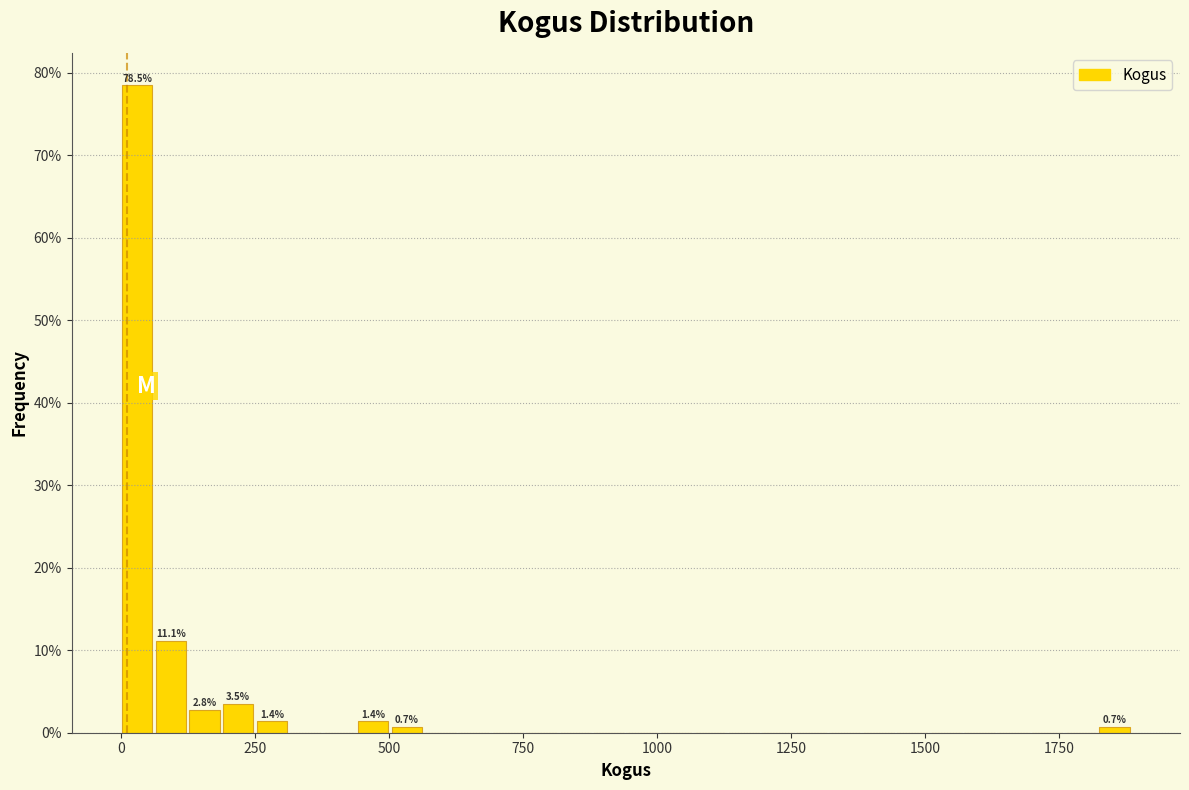

Around what value on the x-axis is the tallest bar? Give the approximate position of its centre, as read against the axis.

50